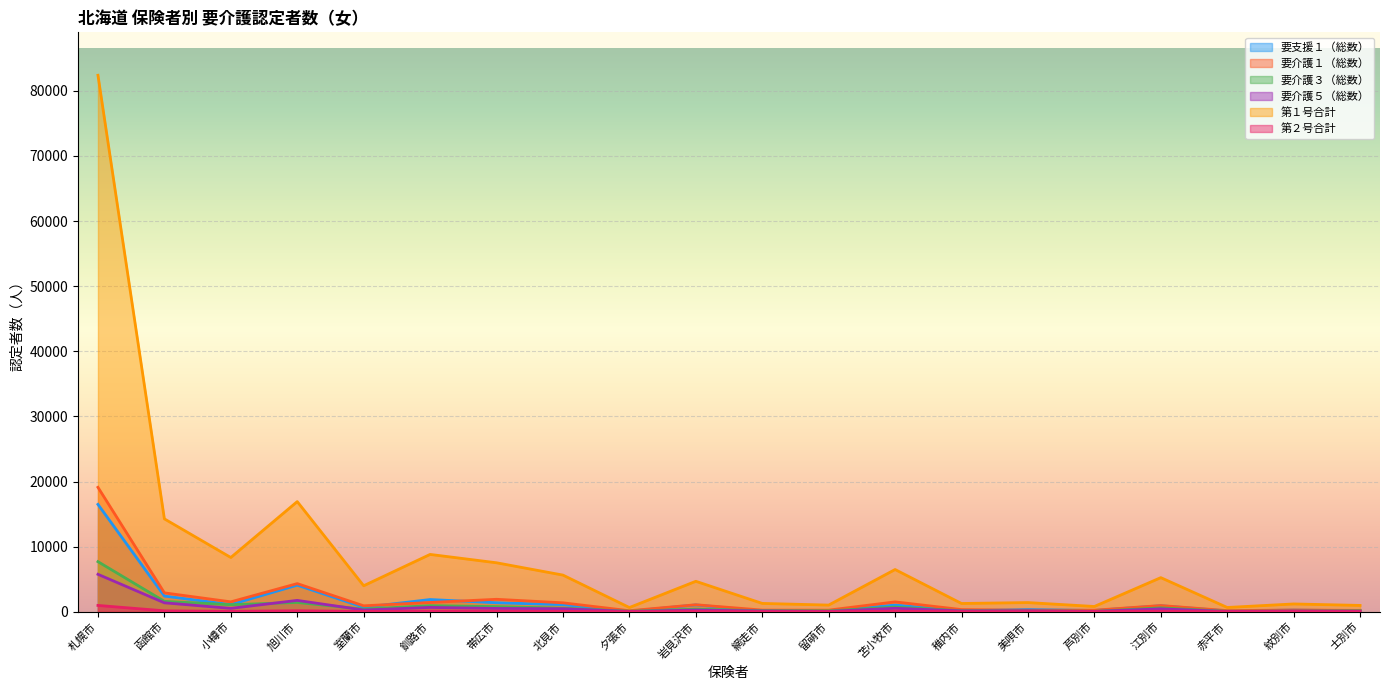

How many interior local peaks does the 要介護３（総数） series have?

5